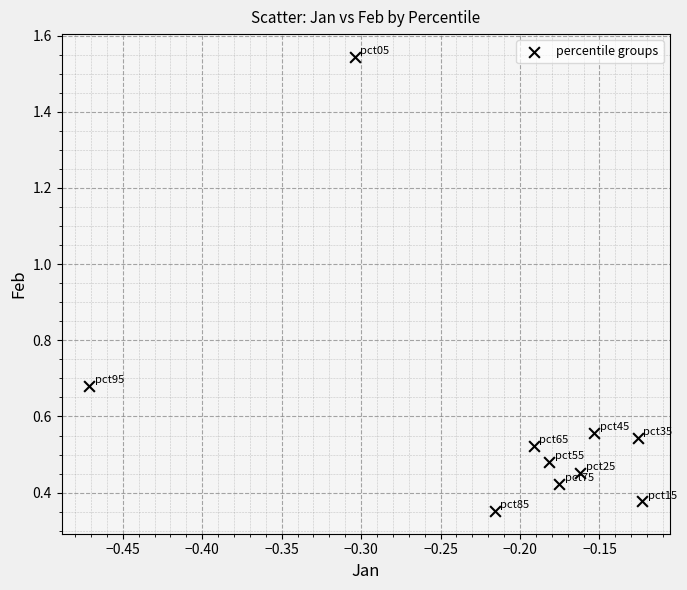

What is the range of X values (max minus min)?

0.3